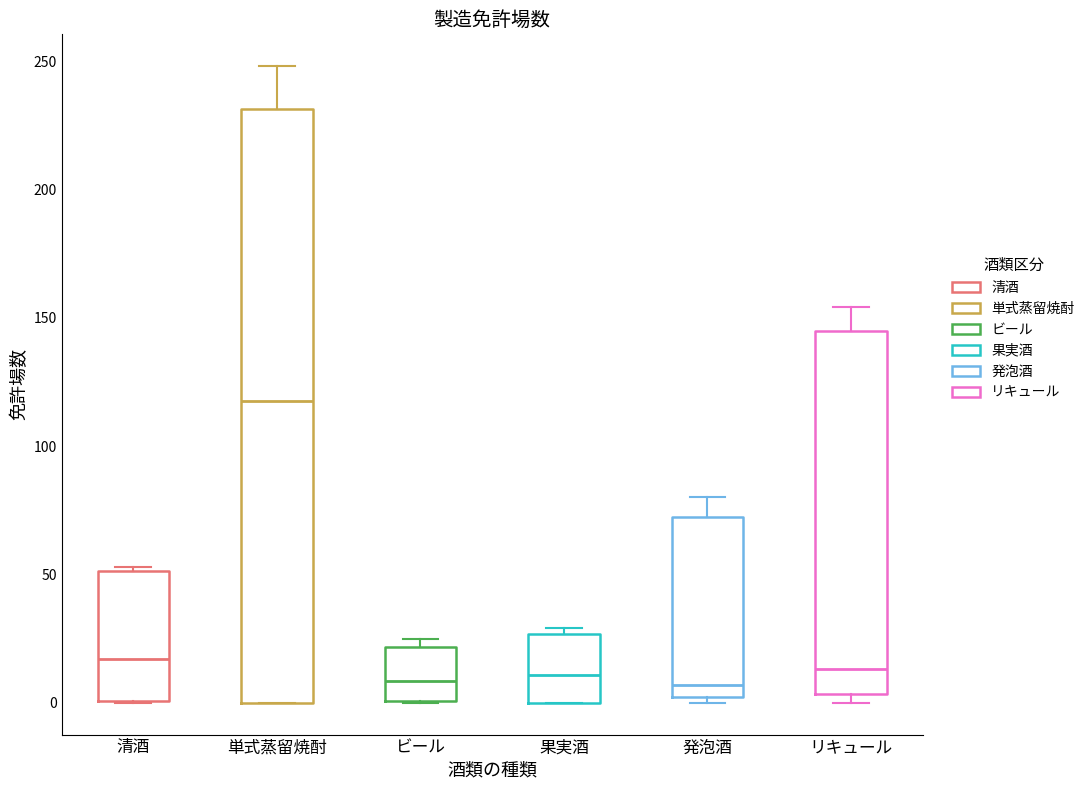

Which box is the tallest, from its lower edge to its upper edge?

単式蒸留焼酎